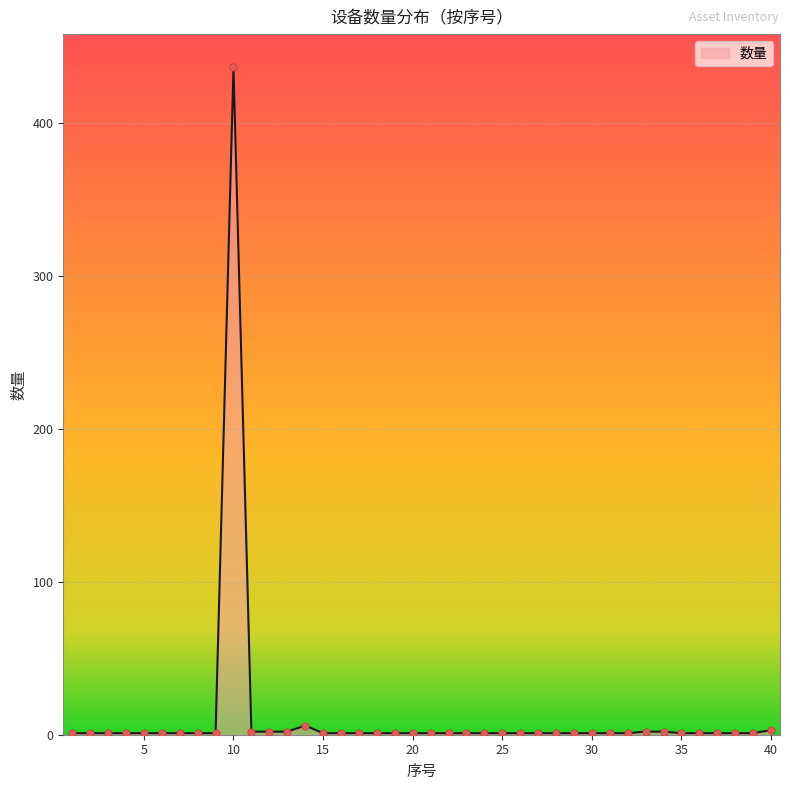

What is the greatest value displayed?

436